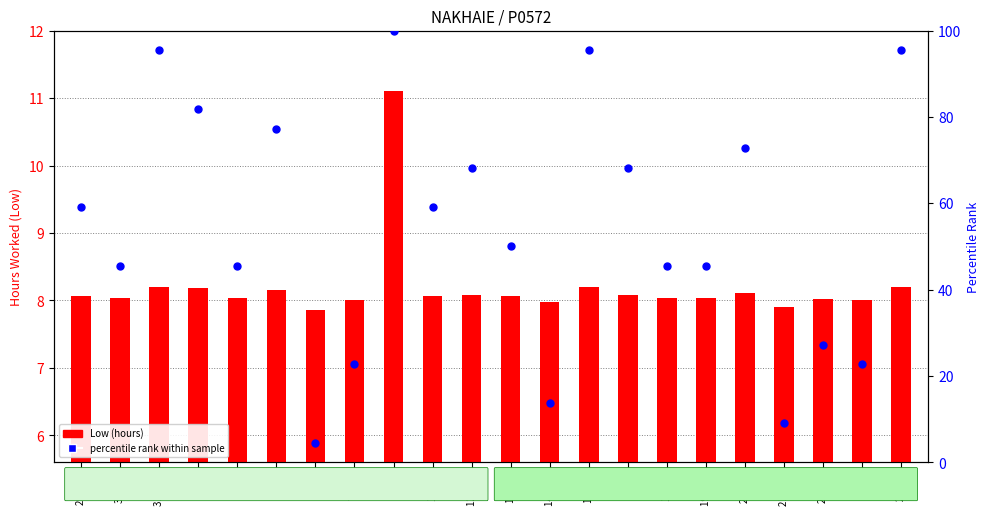

Which series has the widest spread of Y values?

percentile rank within sample